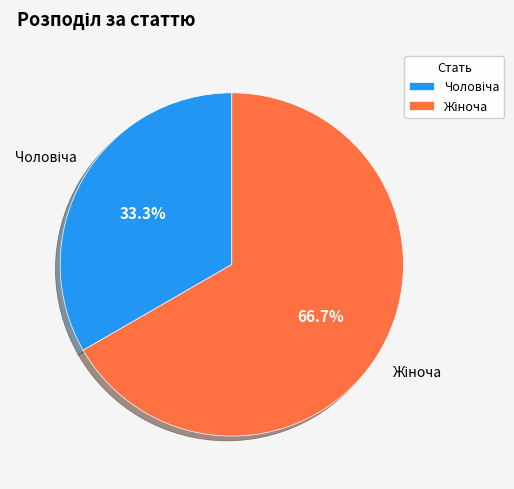

Does any single category account for the majority?

Yes